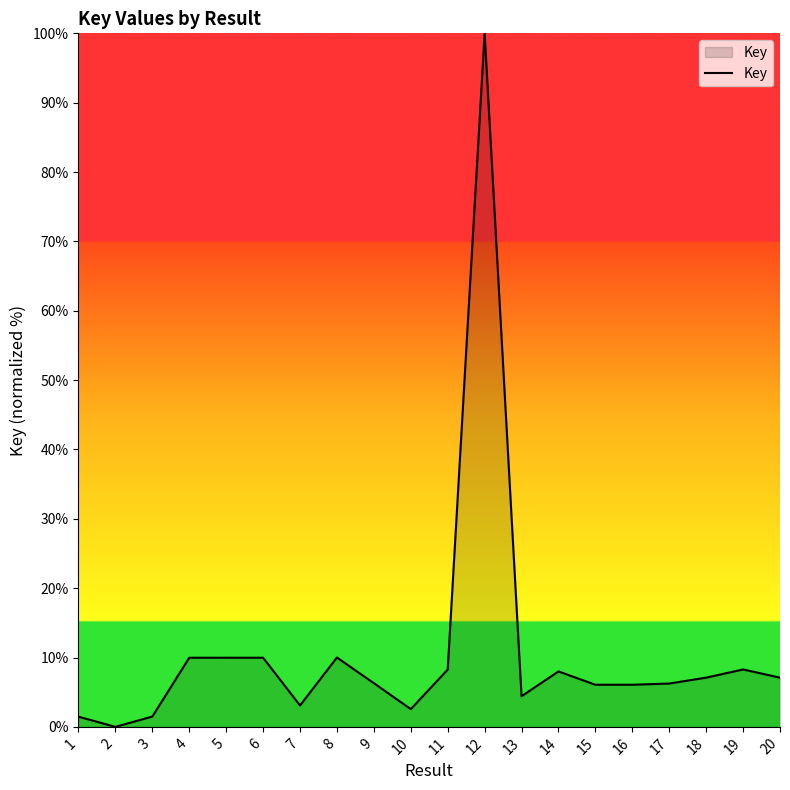

What is the maximum value shown in the chart?

100.0